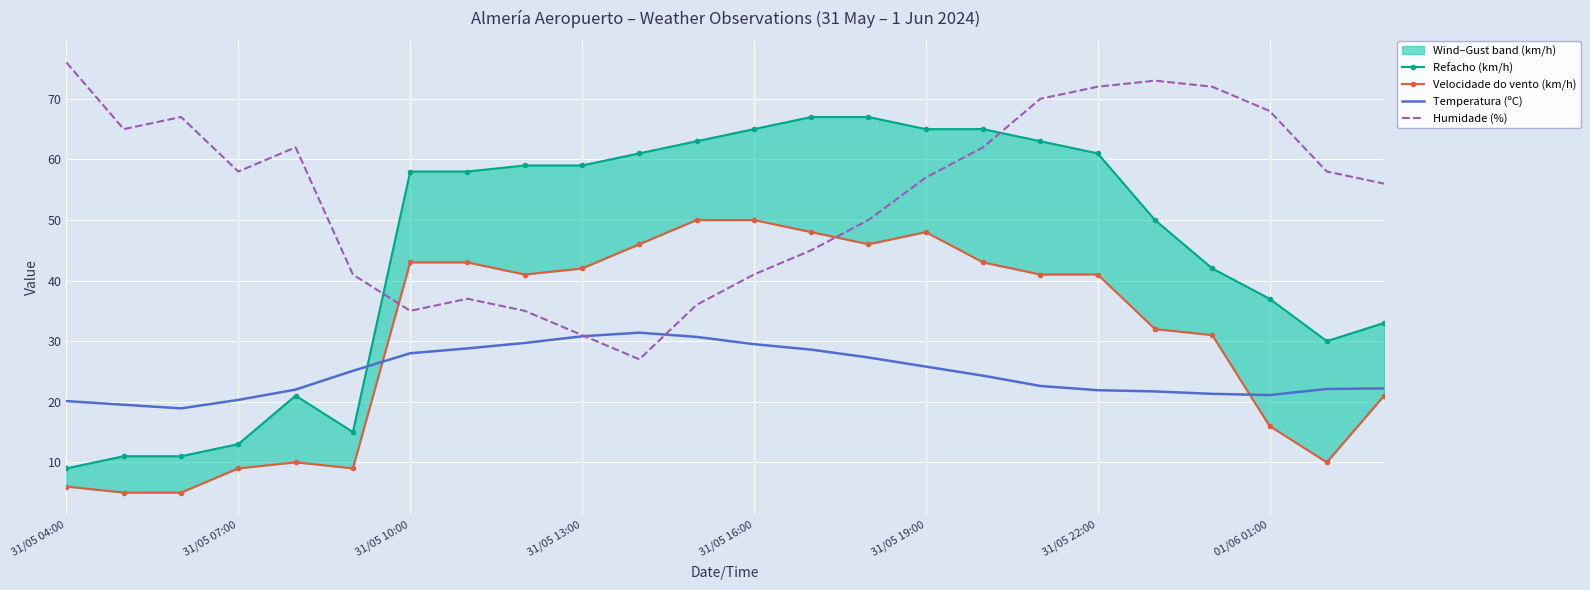

True or false: Velocidade do vento (km/h) has more than 0 interior local peaks.

True